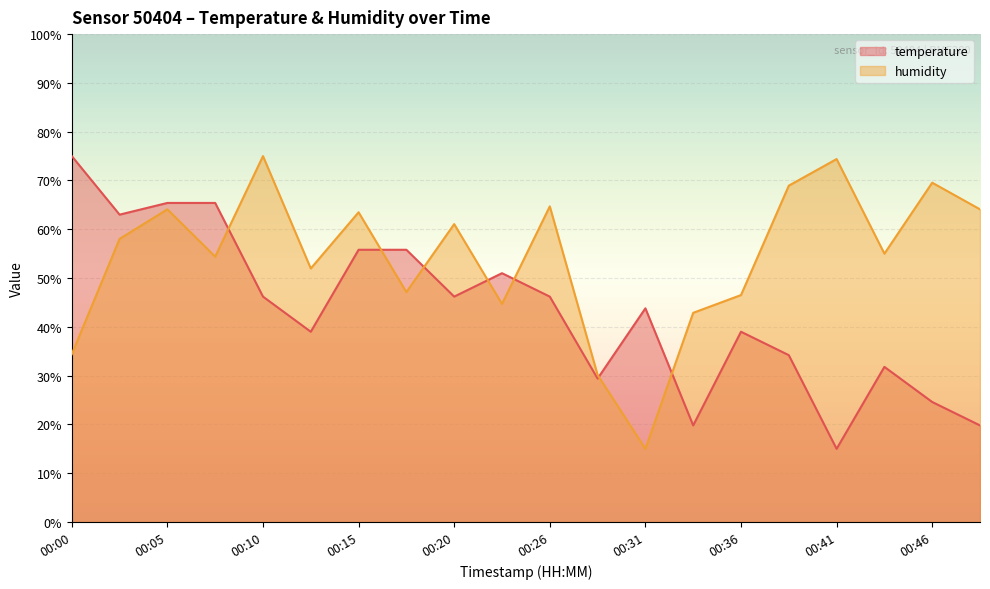

Which series has the largest total across all categories?

humidity